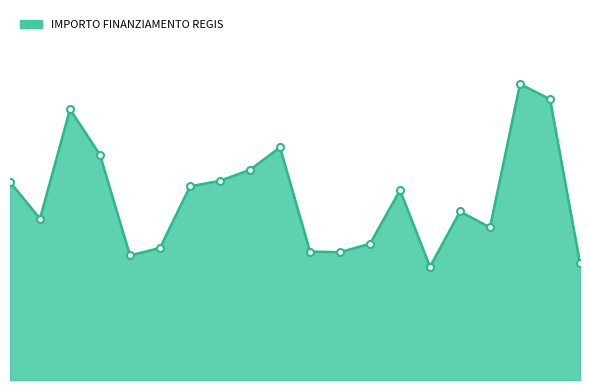

Reading left to right, what are all the values shown in this chart?

162423.8	132411.4	222191.0	184640.3	102189.8	108398.2	158921.3	163488.7	172513.7	190907.4	105376.1	104903.8	111879.7	155742.9	92980.8	138311.0	125215.1	242913.7	230471.5	95856.0